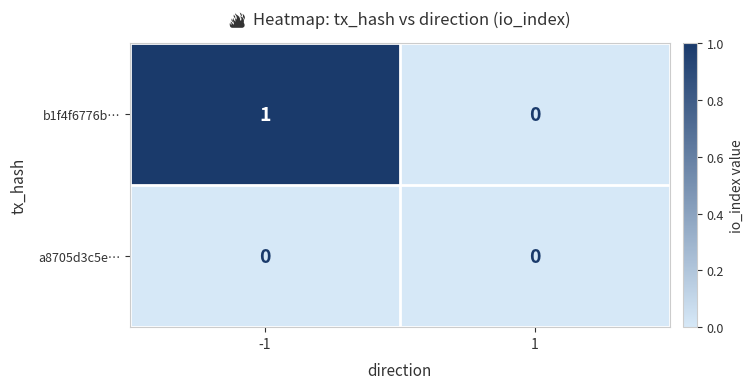

Which series changed the most between -1 and 1?

b1f4f6776b…